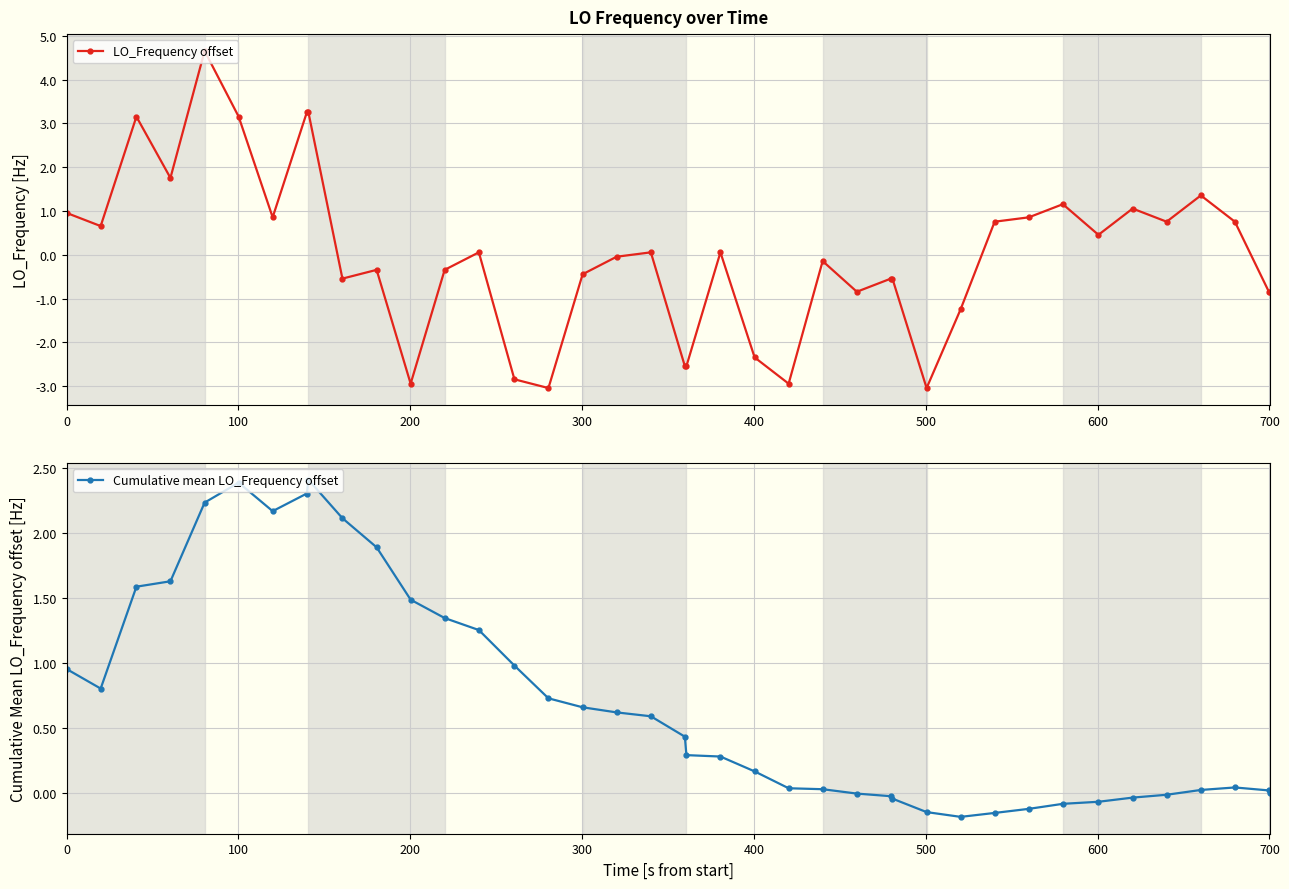

What is the value of the LO_Frequency offset point at the 4th from the left?

1.8